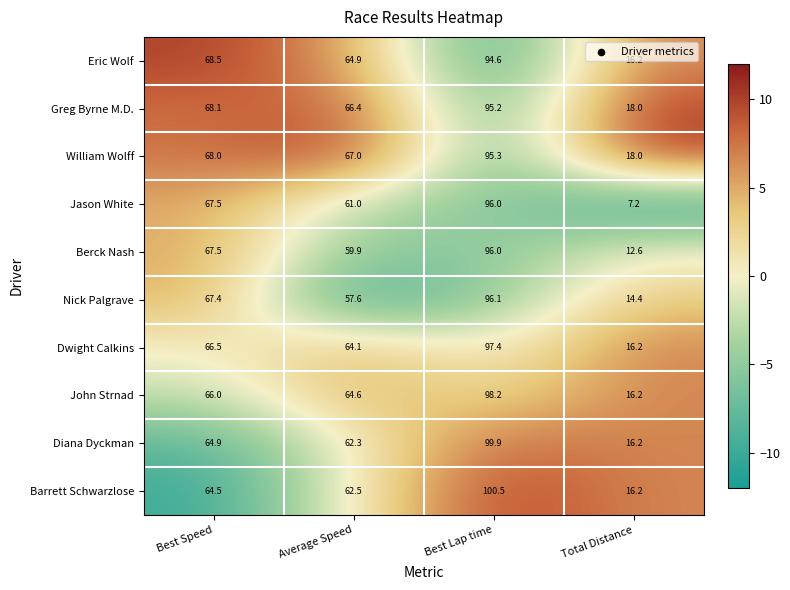

Rank the categories by Greg Byrne M.D. value from lowest to highest.

Total Distance, Average Speed, Best Speed, Best Lap time